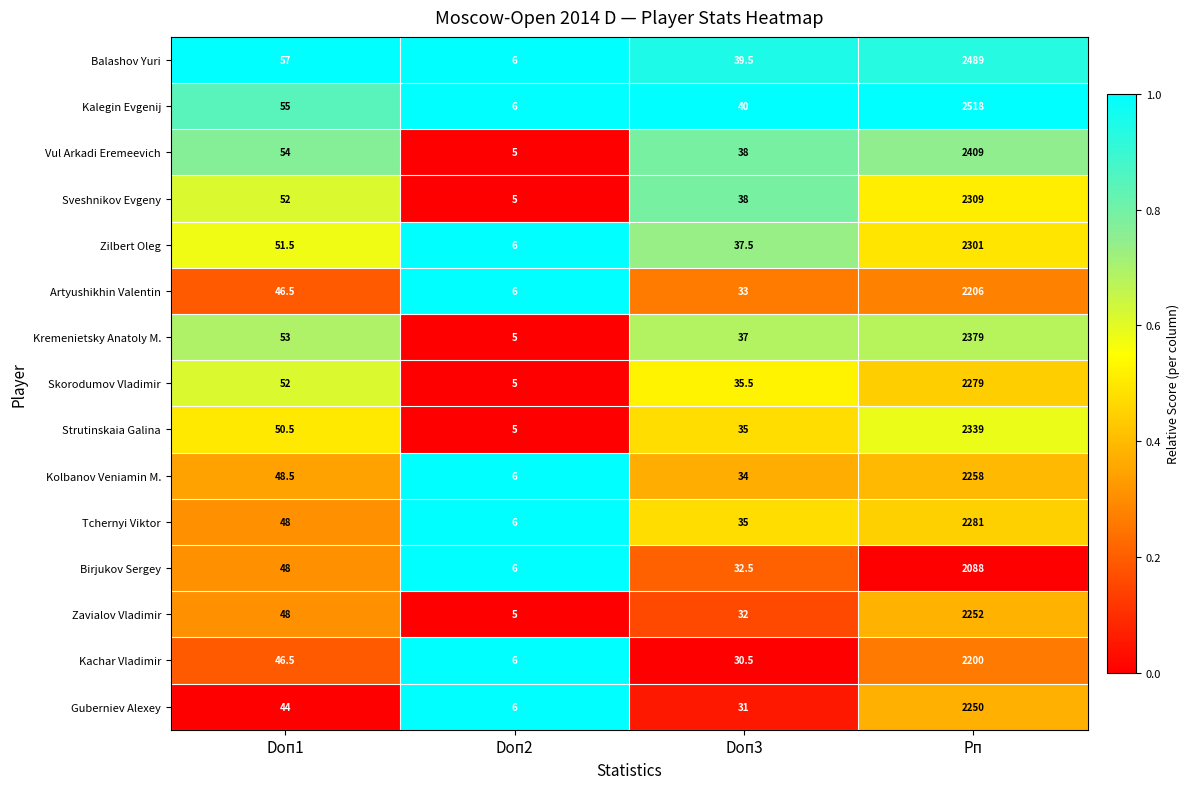

At which category is the sum across all series the highest?

Рп